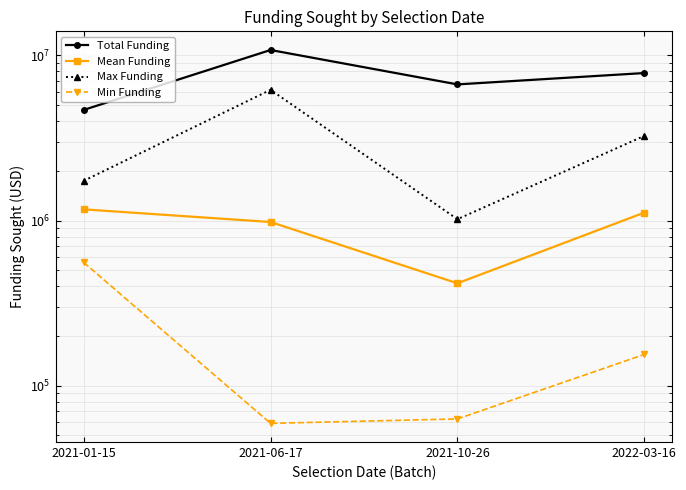

At which category is the sum across all series the highest?

2021-06-17